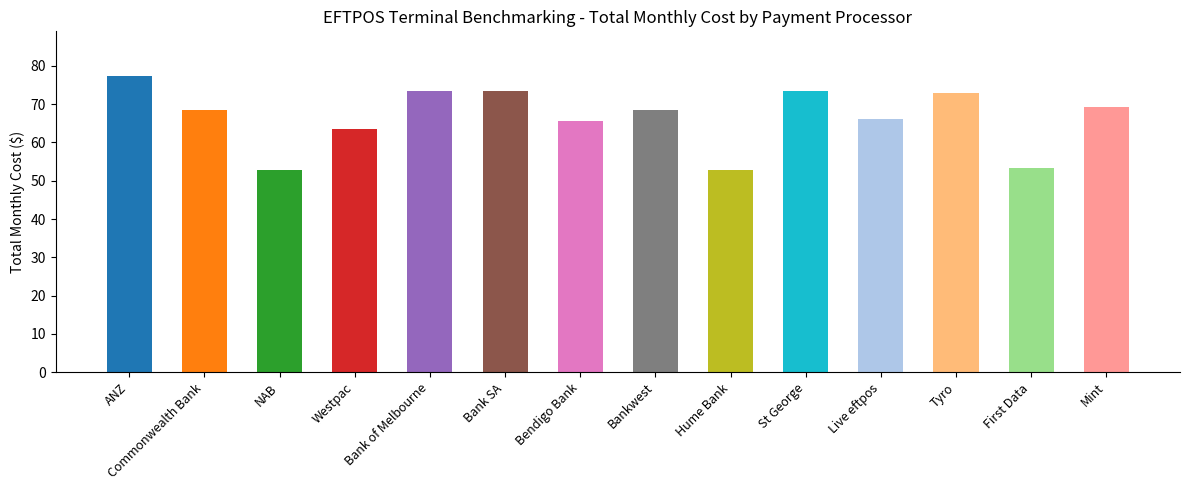

At which category does the chart reach its peak across all series?

ANZ